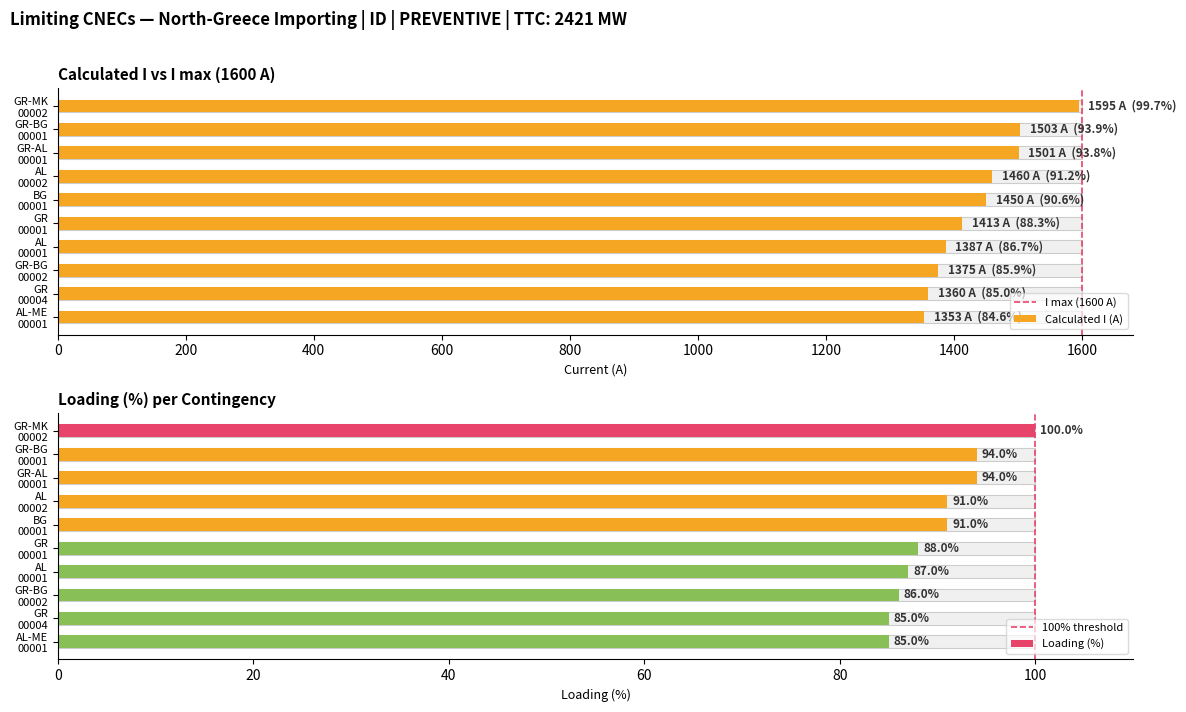

Which series has the largest total across all categories?

I max (1600 A)